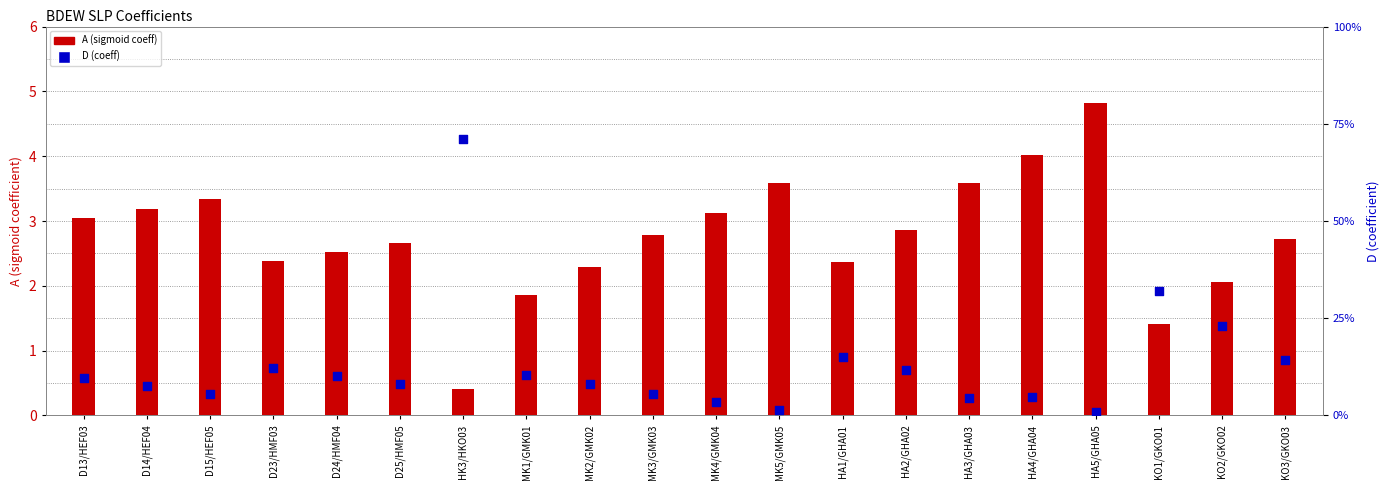

Is the value of A (sigmoid coeff) at HK3/HKO03 greater than the value of D (coeff) at KO2/GKO02?

Yes